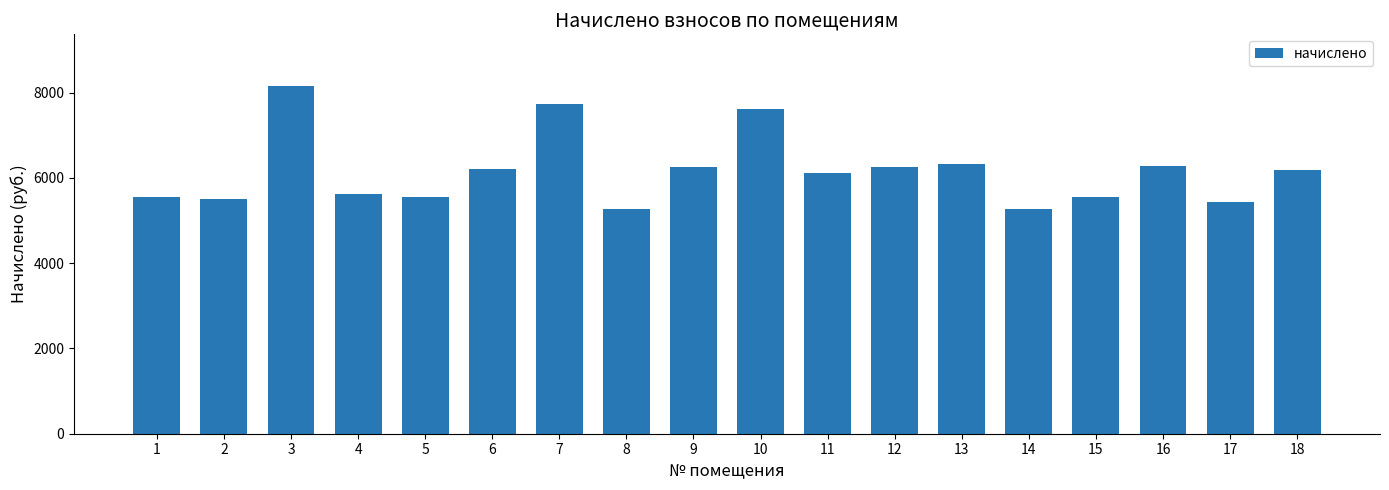

The value at 1 is 1445.7. True or false?

False